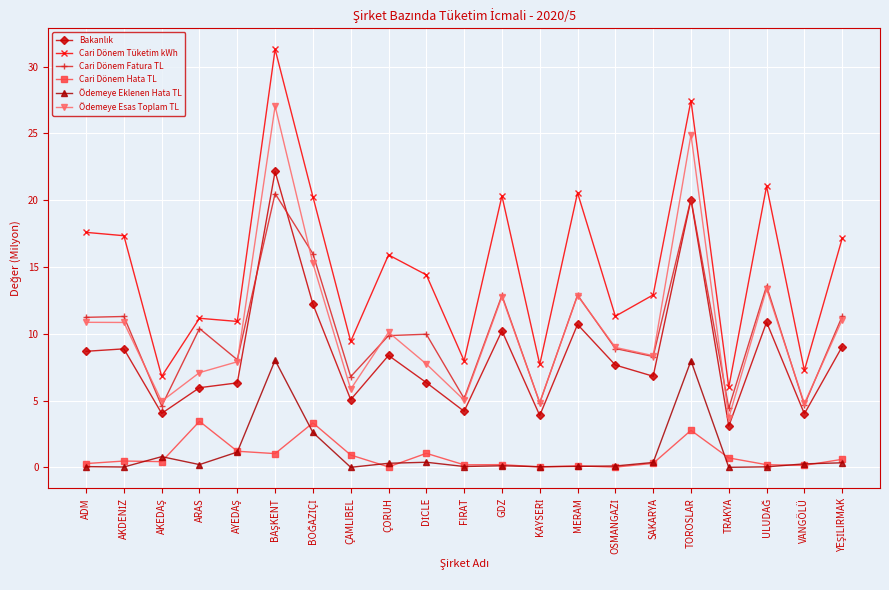

True or false: Cari Dönem Hata TL and Cari Dönem Fatura TL intersect in this chart.

False